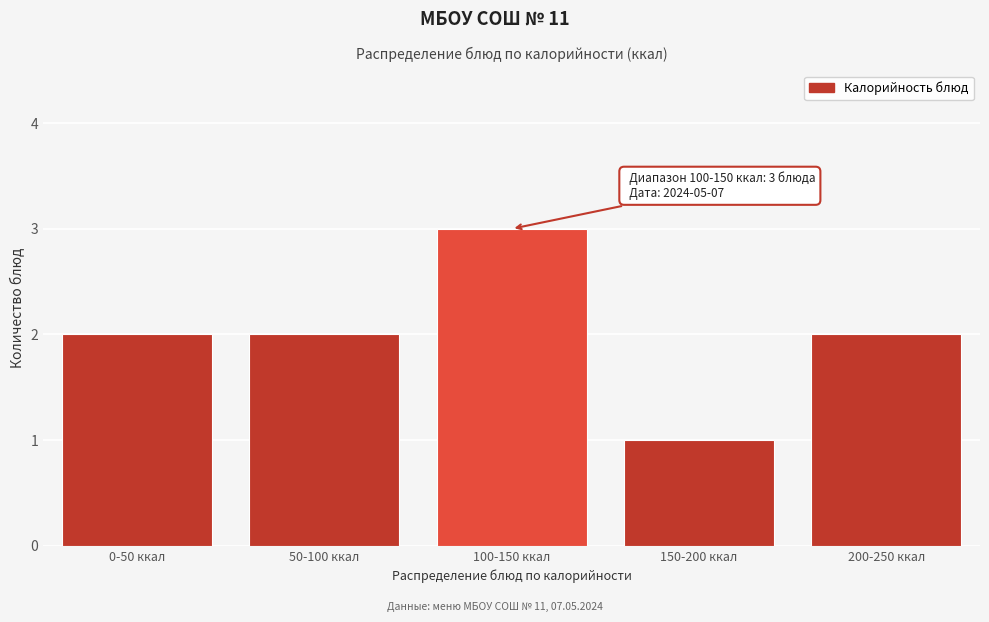

Reading left to right, extract all data points from this chart.

2	2	3	1	2